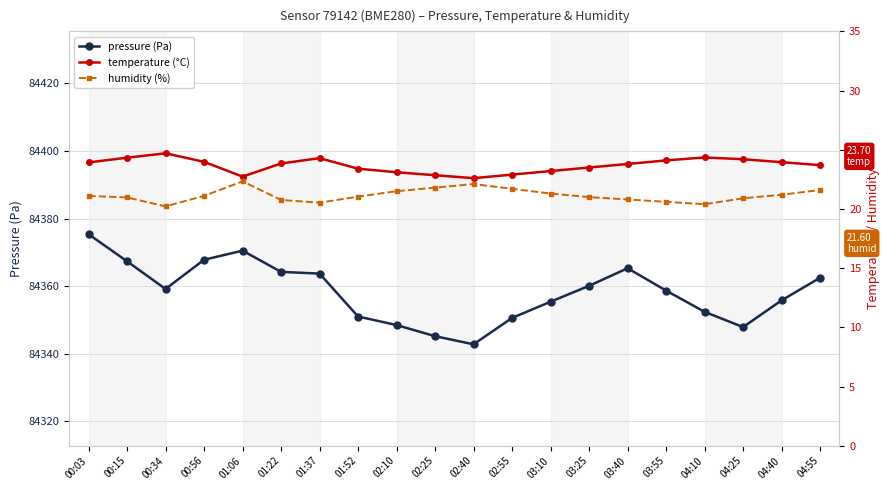

What is the spread (max minus min) of values at 03:25?

84339.1